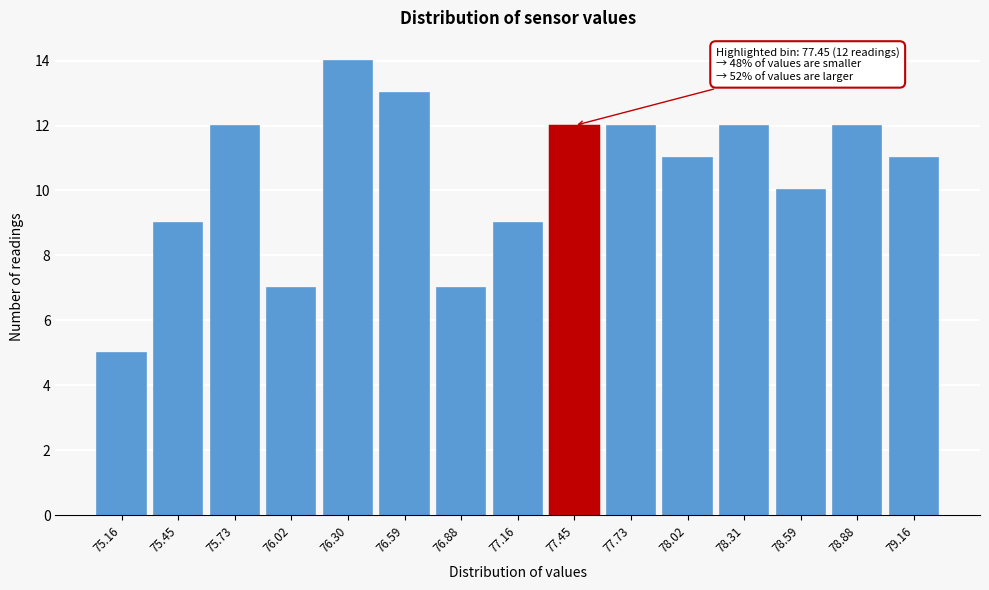

Reading left to right, transcribe all the data shown in this chart.

75.16=5	75.45=9	75.73=12	76.02=7	76.30=14	76.59=13	76.88=7	77.16=9	77.45=12	77.73=12	78.02=11	78.31=12	78.59=10	78.88=12	79.16=11